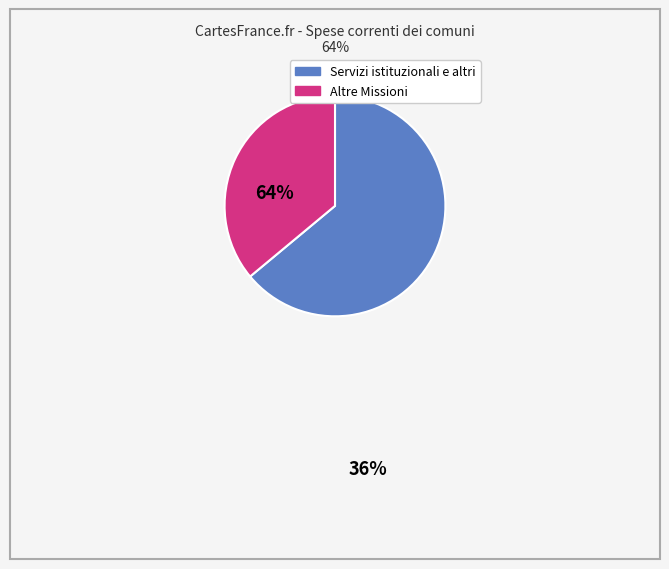

Does any single category account for the majority?

Yes